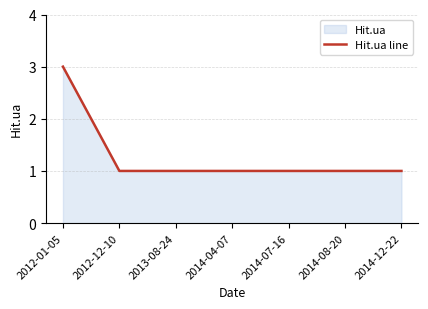

Which category has the lowest value across all series?

2012-12-10